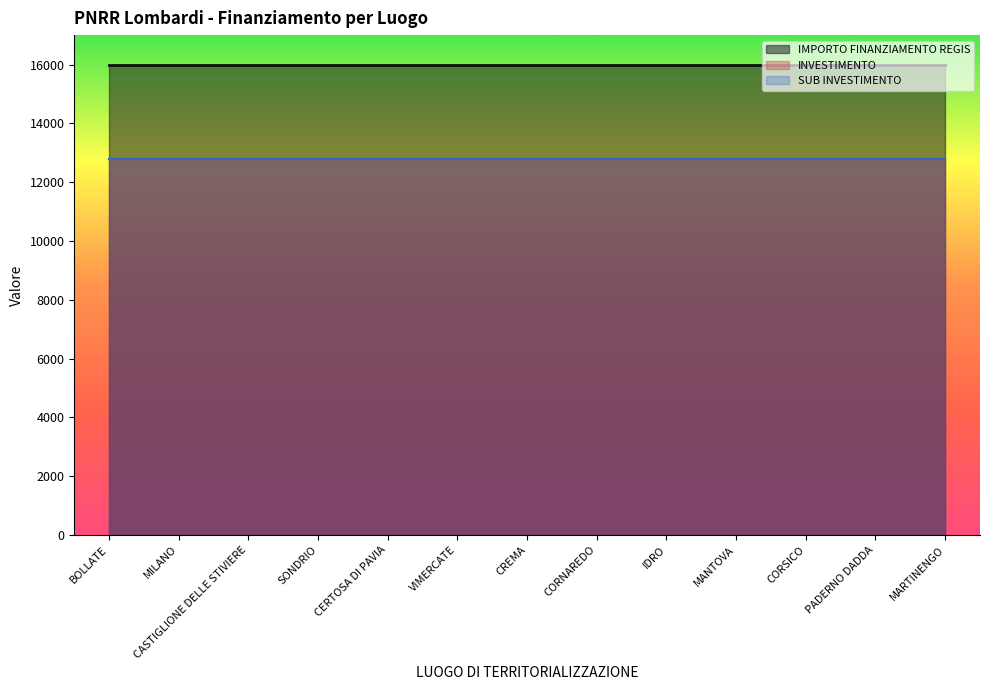

What is the value of the IMPORTO FINANZIAMENTO REGIS point at the 5th from the left?

16000.0